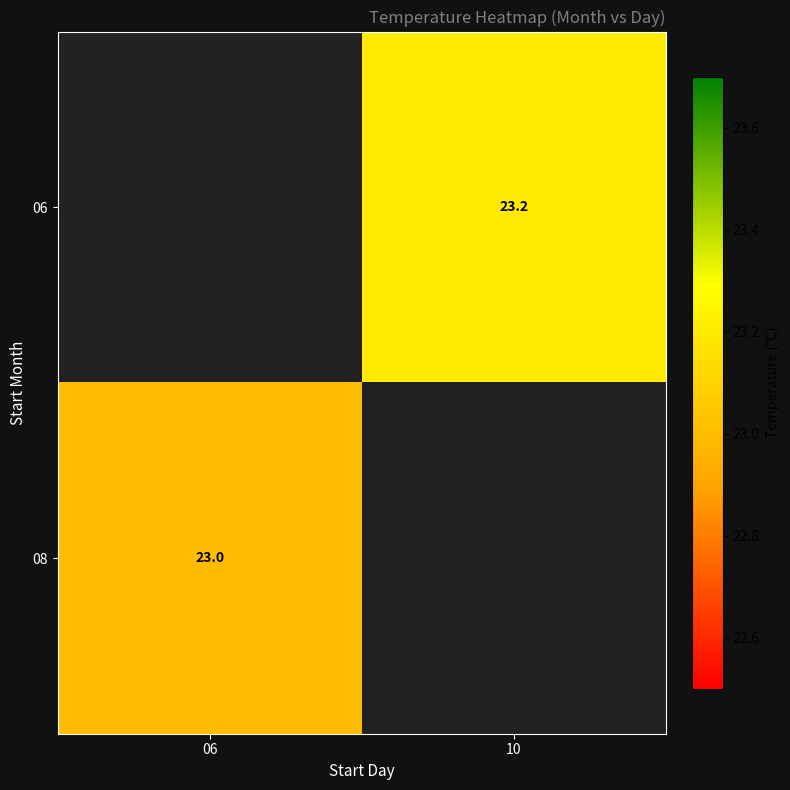

True or false: 08 has a value of 23.0 at 06.

True